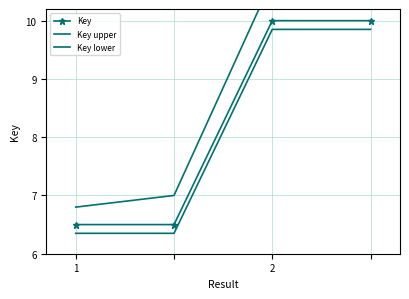

Where is Key nearest to the value 8?

1